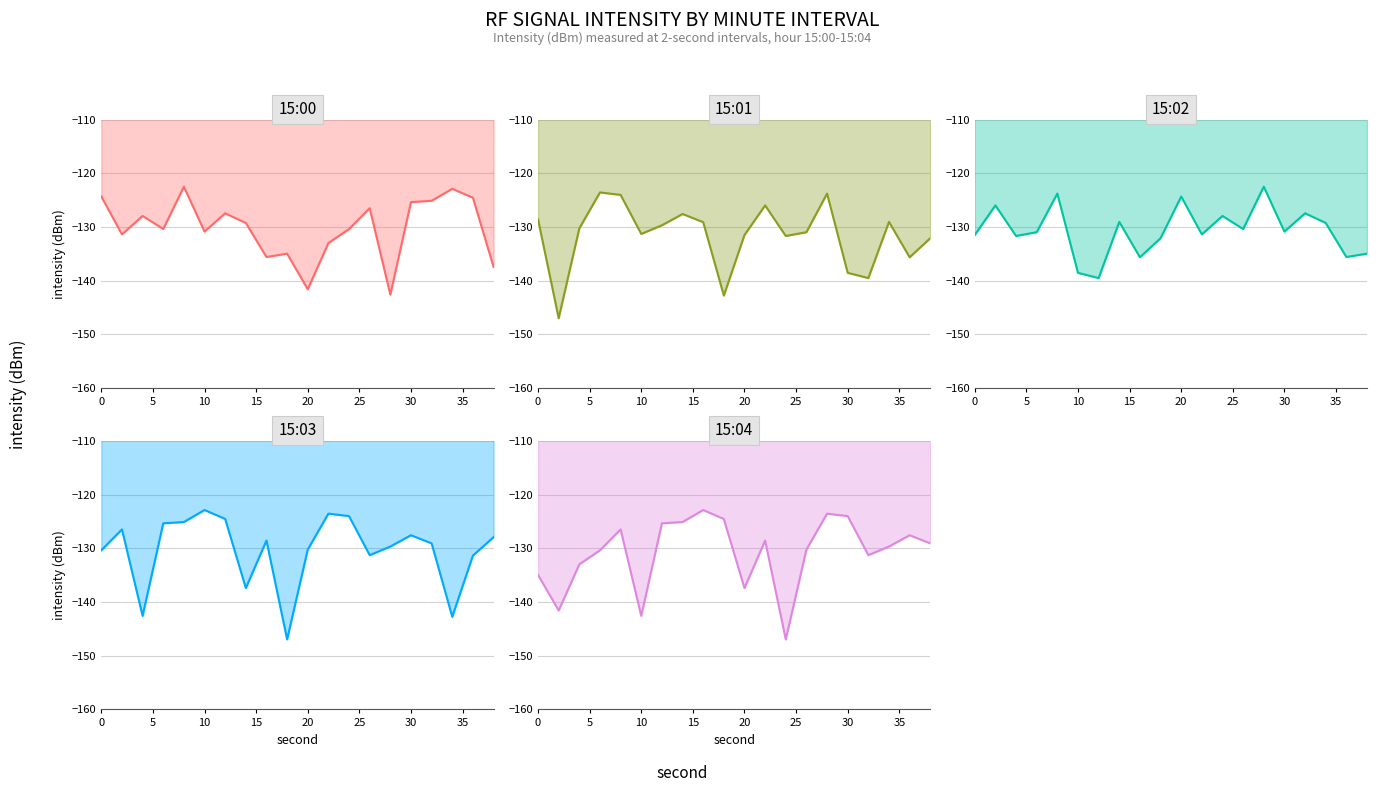

How many distinct data groups are displayed?

5